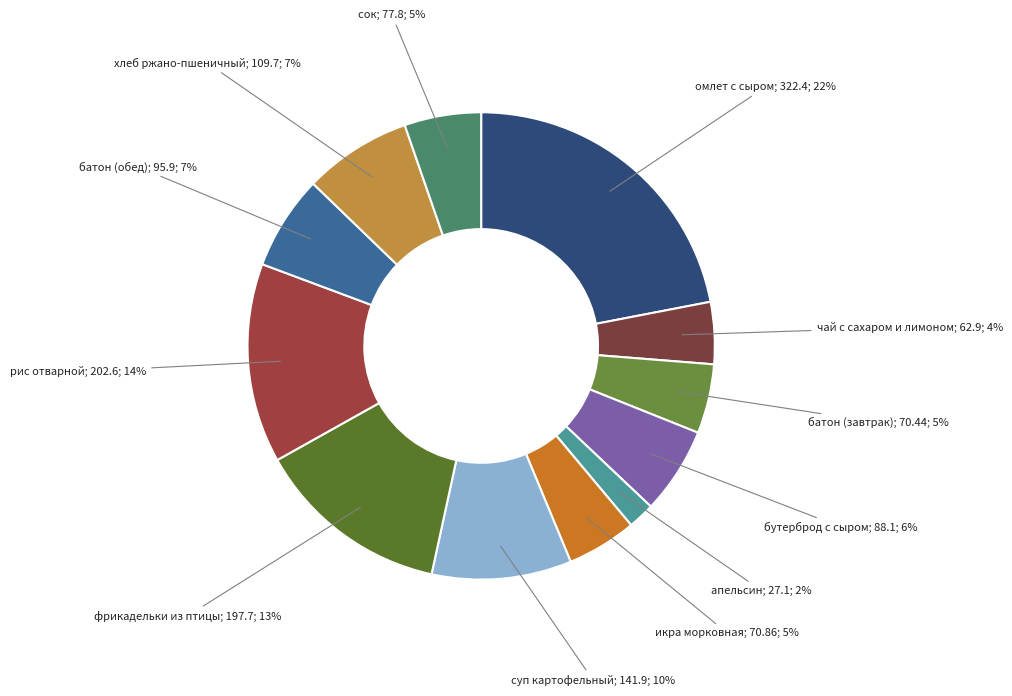

How many segments does this pie chart have?

12